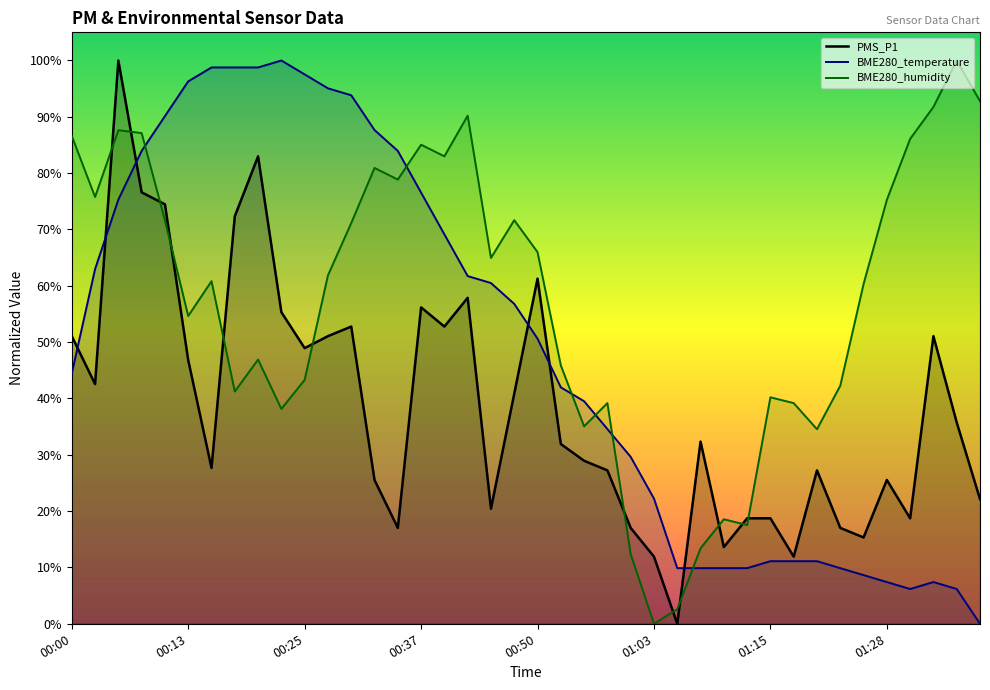

Reading left to right, list all the values displayed in this chart.

PMS_P1: 51.1	42.6	100.0	76.6	74.5	46.8	27.7	72.3	83.0	55.3	48.9	51.1	52.8	25.5	17.0	56.2	52.8	57.9	20.4	40.9	61.3	31.9	28.9	27.2	17.0	11.9	0.0	32.3	13.6	18.7	18.7	11.9	27.2	17.0	15.3	25.5	18.7	51.1	35.7	22.1
BME280_temperature: 44.4	63.0	75.3	84.0	90.1	96.3	98.8	98.8	98.8	100.0	97.5	95.1	93.8	87.7	84.0	76.5	69.1	61.7	60.5	56.8	50.6	42.0	39.5	34.6	29.6	22.2	9.9	9.9	9.9	9.9	11.1	11.1	11.1	9.9	8.6	7.4	6.2	7.4	6.2	0.0
BME280_humidity: 86.6	75.8	87.6	87.1	71.6	54.6	60.8	41.2	46.9	38.1	43.3	61.9	71.1	80.9	78.9	85.1	83.0	90.2	64.9	71.6	66.0	45.9	35.1	39.2	12.4	0.0	2.6	13.4	18.6	17.5	40.2	39.2	34.5	42.3	60.3	75.3	86.1	91.8	100.0	92.8